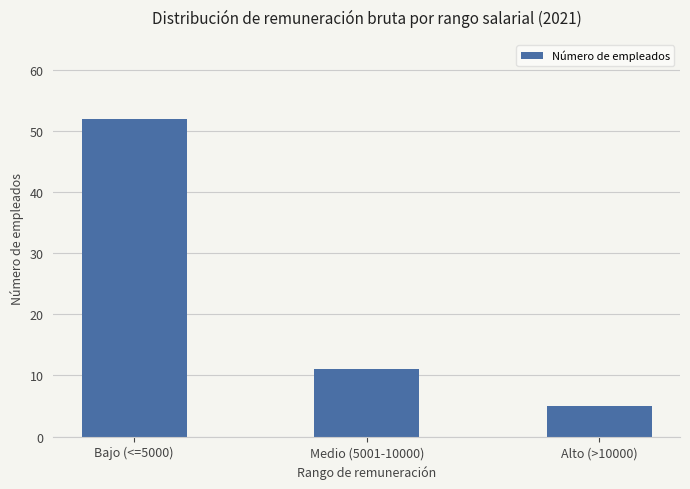

Rank the categories by value from highest to lowest.

Bajo (<=5000), Medio (5001-10000), Alto (>10000)